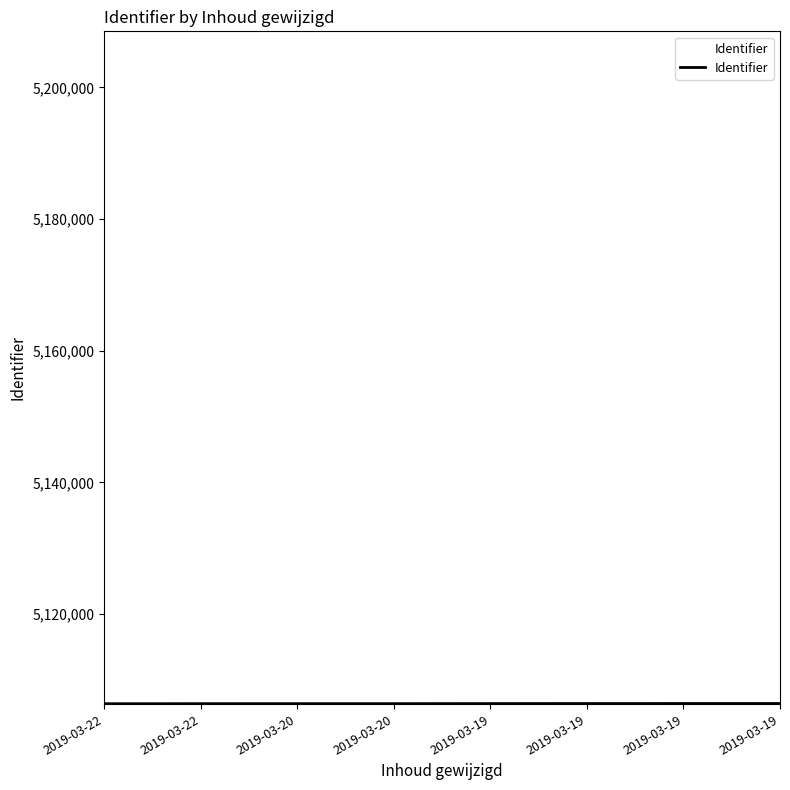

Does the chart display data point markers on the line(s)?

No